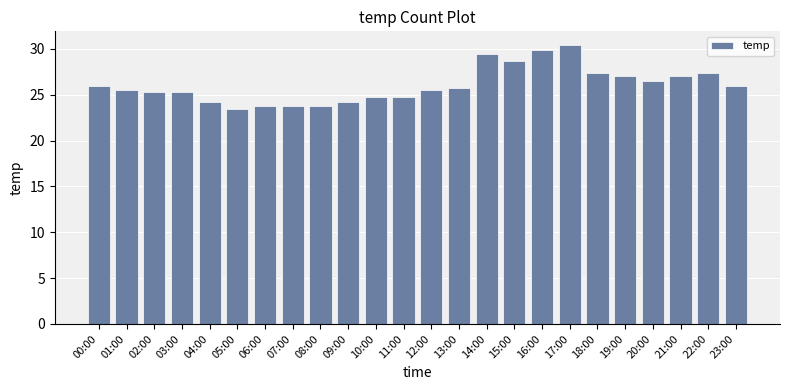

What is the average value?

26.1